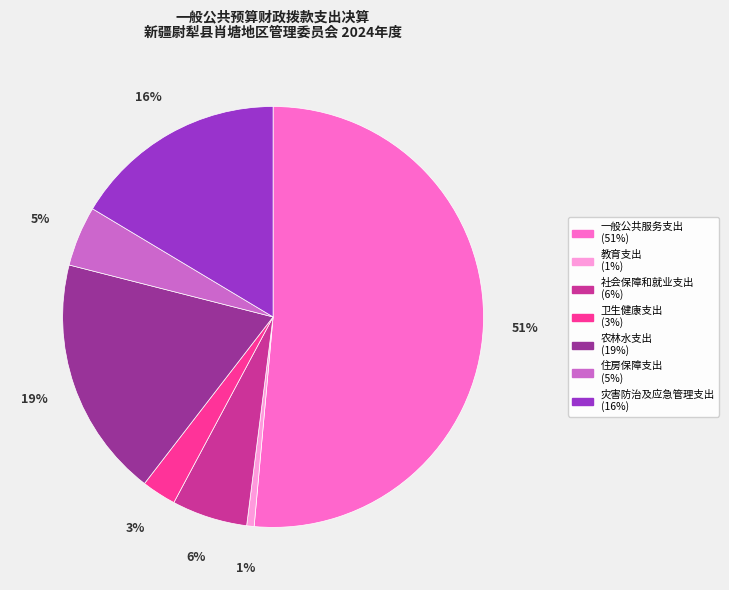

To the nearest percent, what portion does 农林水支出 represent?

19%